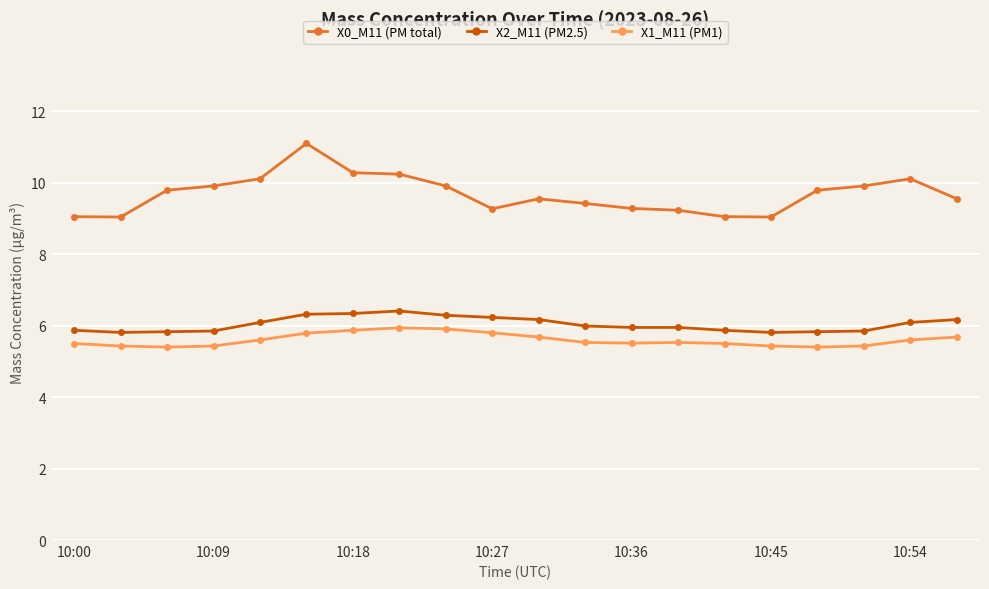

True or false: X0_M11 (PM total) and X2_M11 (PM2.5) cross at least once.

False